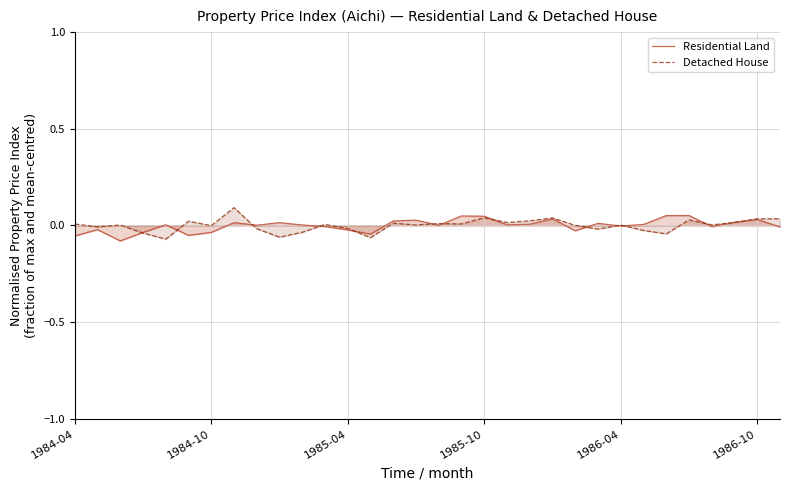

How many values in Residential Land are above zero?

19